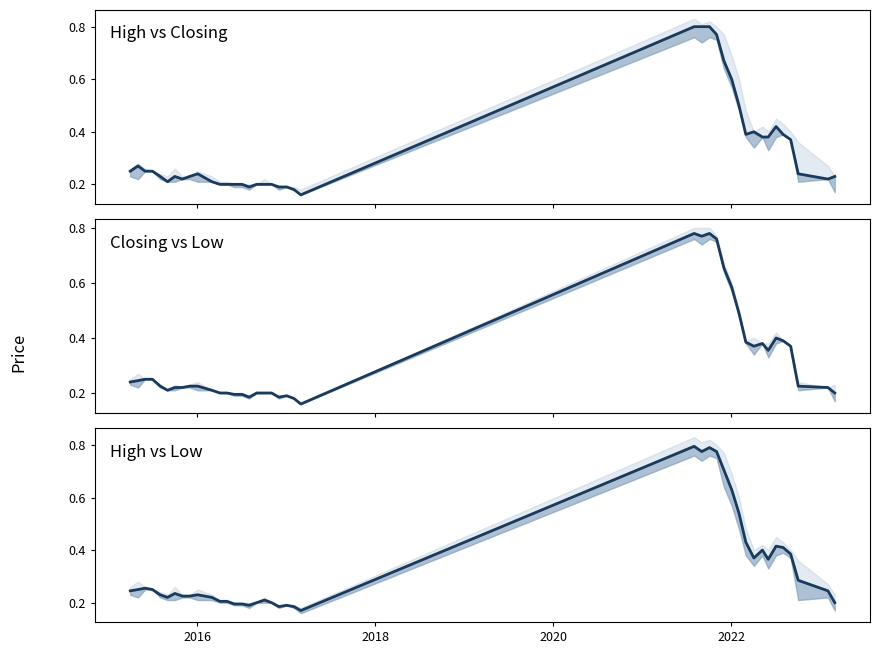

Between which two adjacent categories do Low and High first intersect?

2016 and 2018